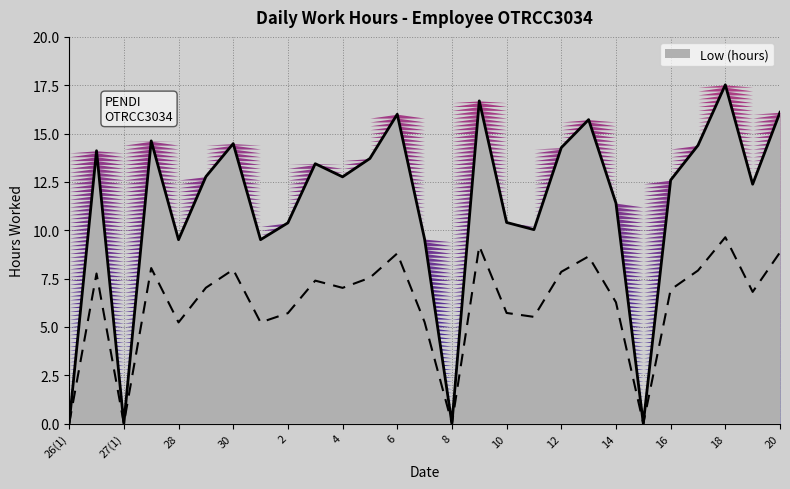

What position from the left is 9?

16